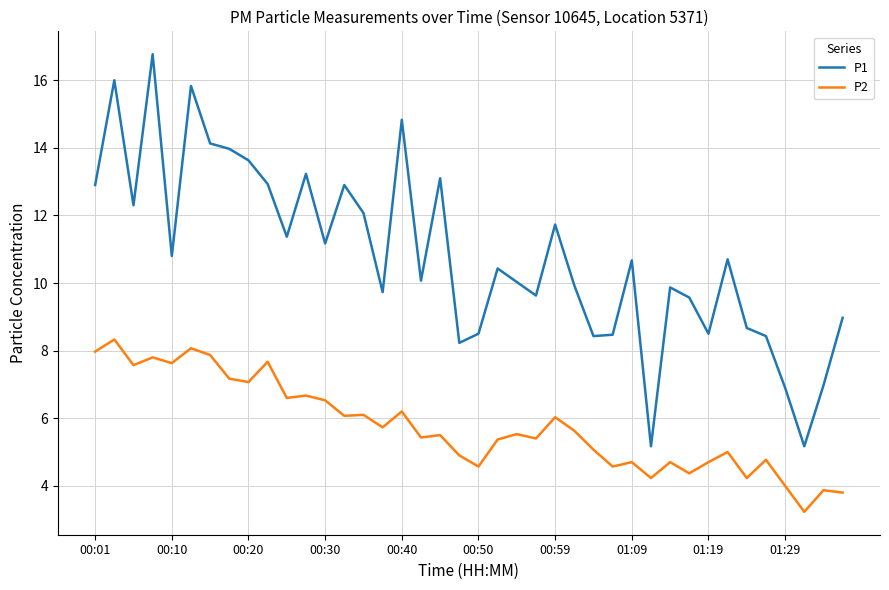

Which series has the largest range (max minus min)?

P1